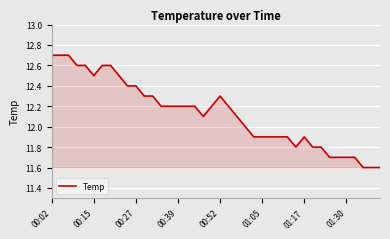

What is the smallest value displayed?

11.6